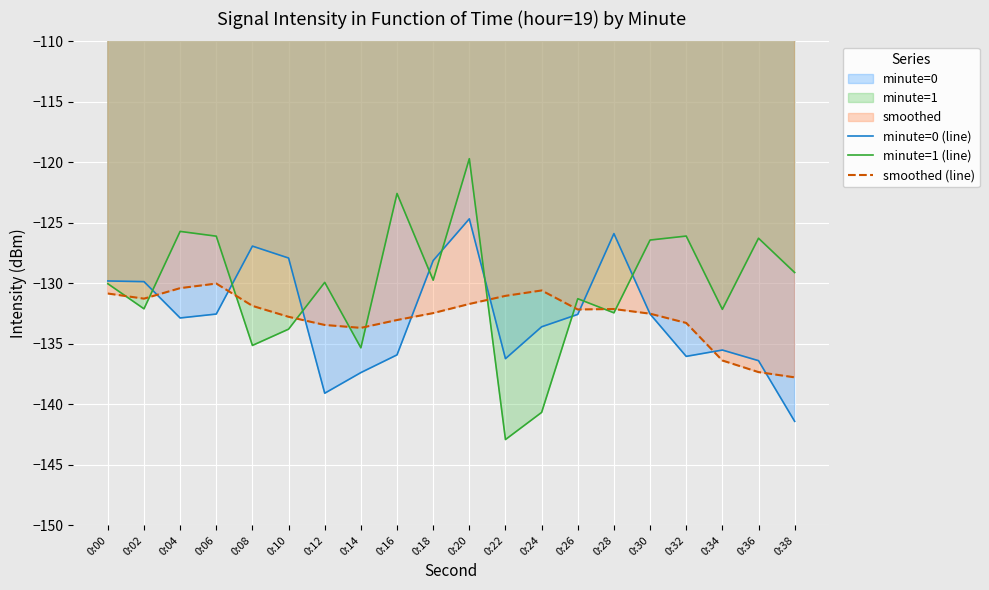

The minute=0 (line) series shows -139.1 at 0:12. True or false?

True